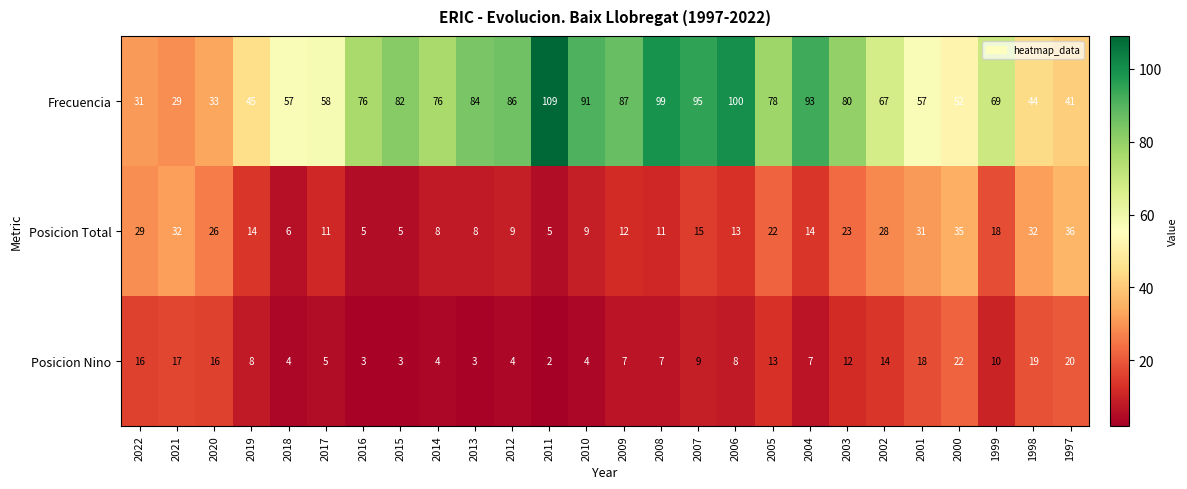

How many categories are shown in the chart?

26